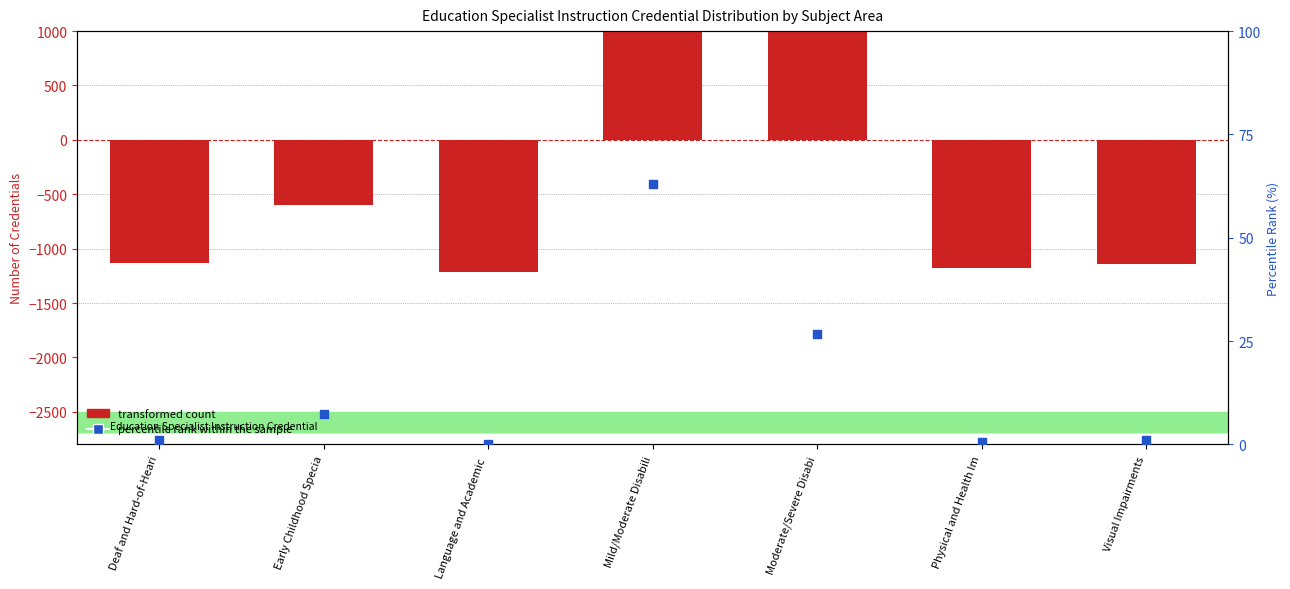

Which series has the largest Y range (max minus min)?

transformed count